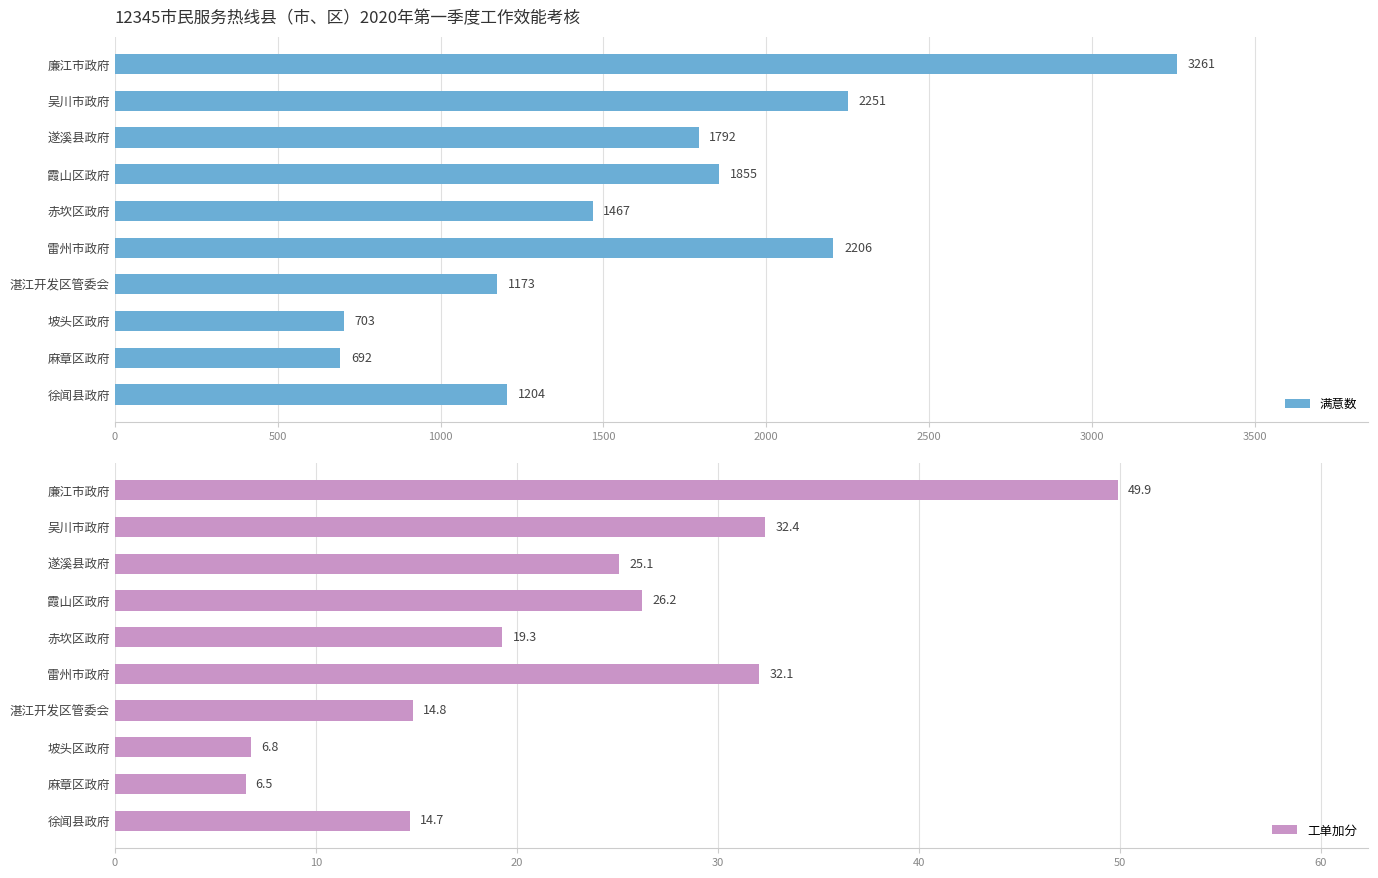

Count the number of data series in this chart.

2